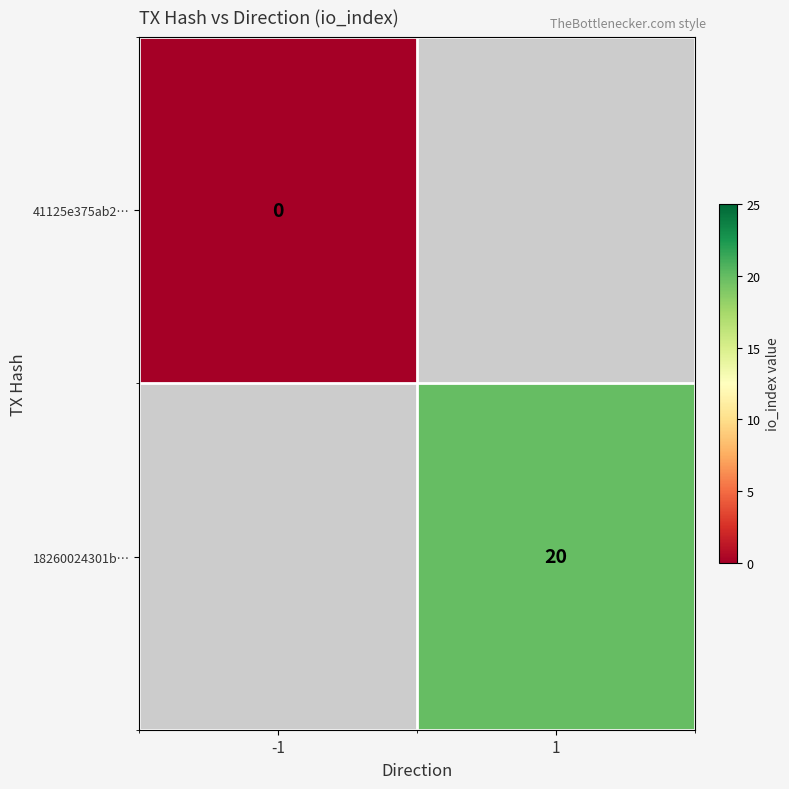

Which has a higher value, -1 or 1?

1